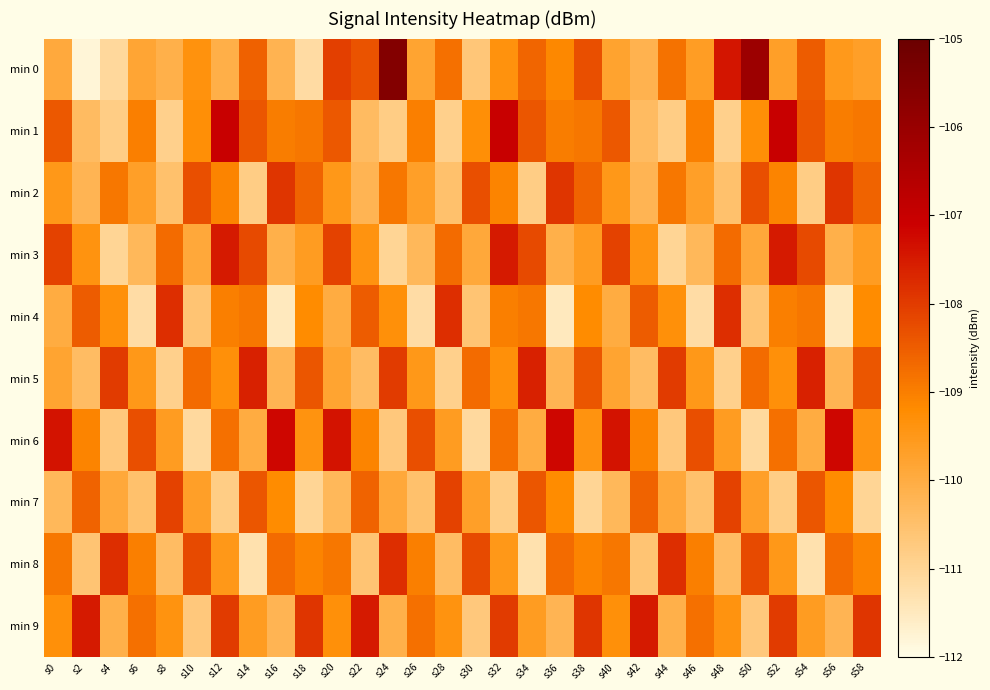

What is the difference between the highest and lowest values at s58?

3.1